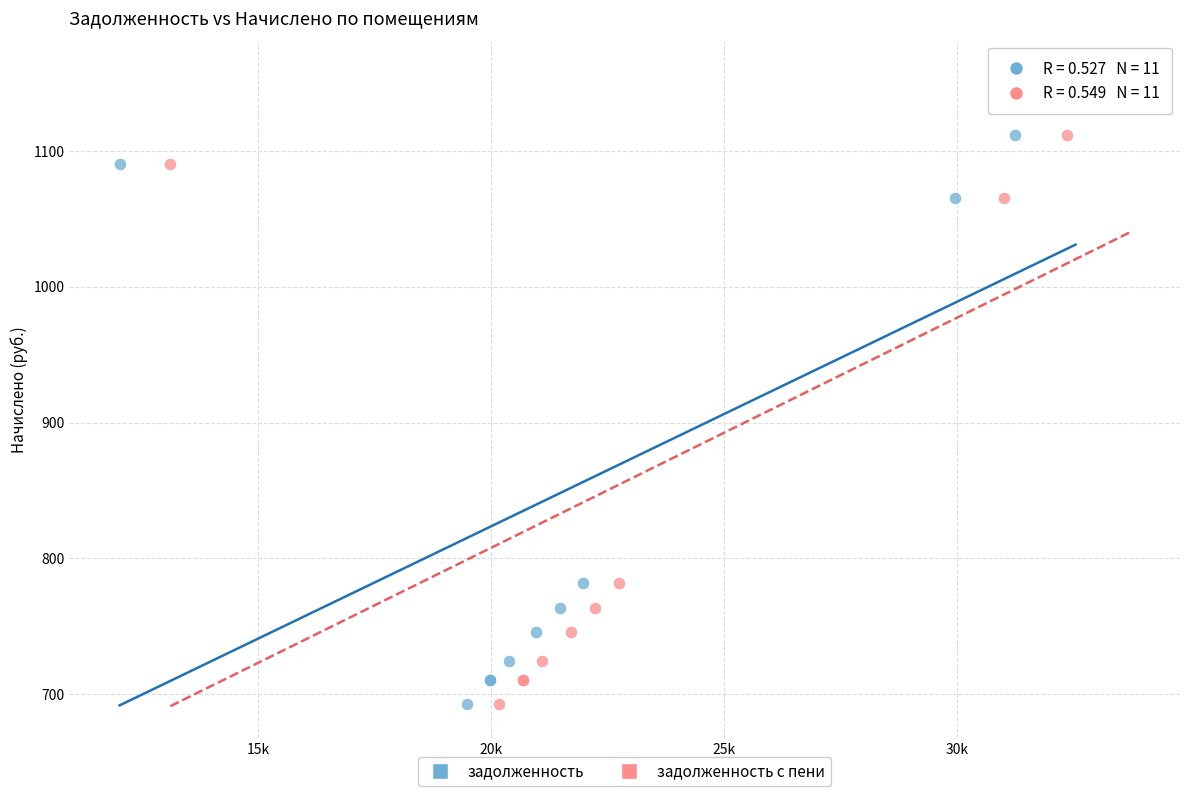

What are all the series names shown in the legend?

задолженность, задолженность с пени